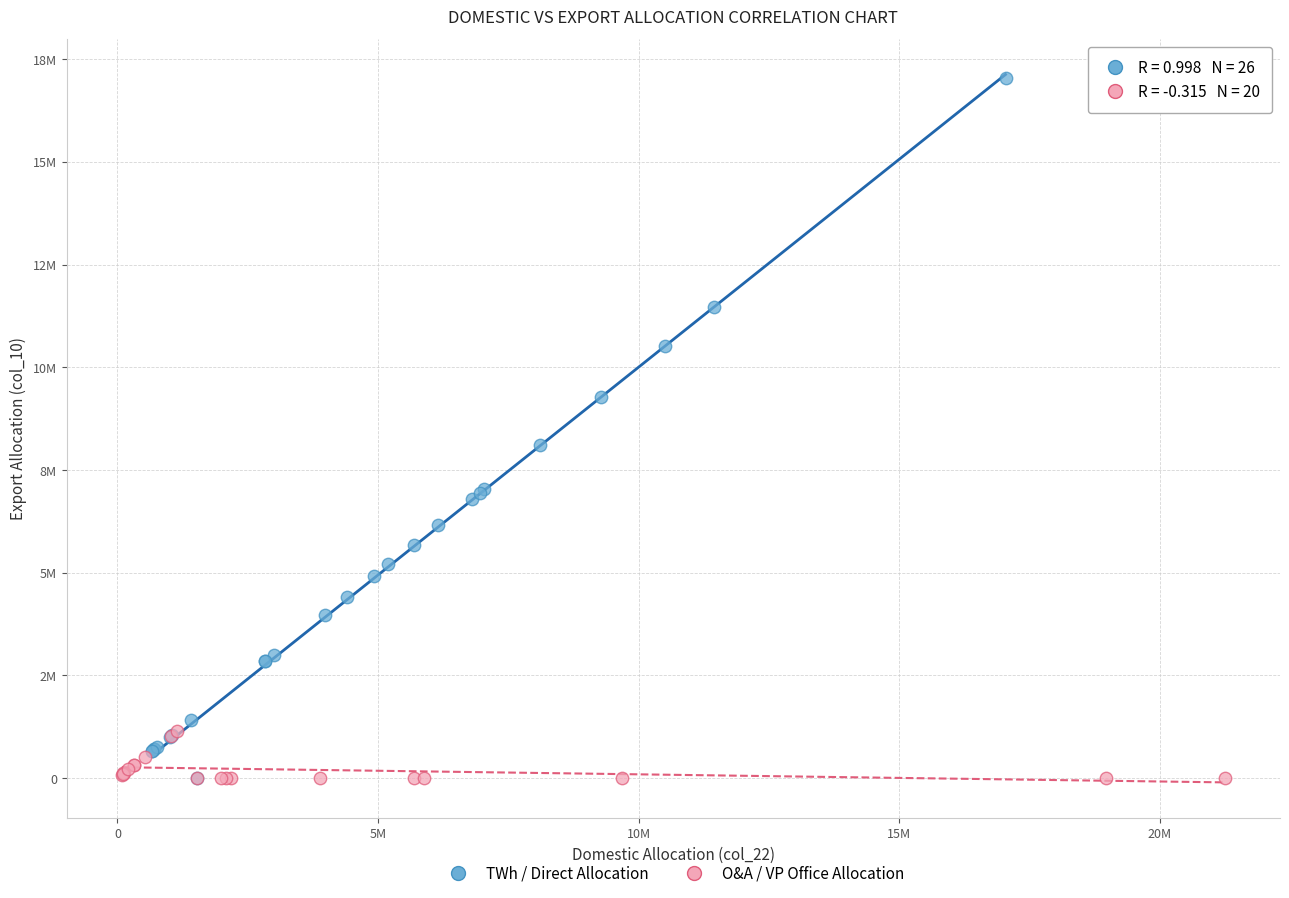

What are all the series names shown in the legend?

TWh / Direct Allocation, O&A / VP Office Allocation